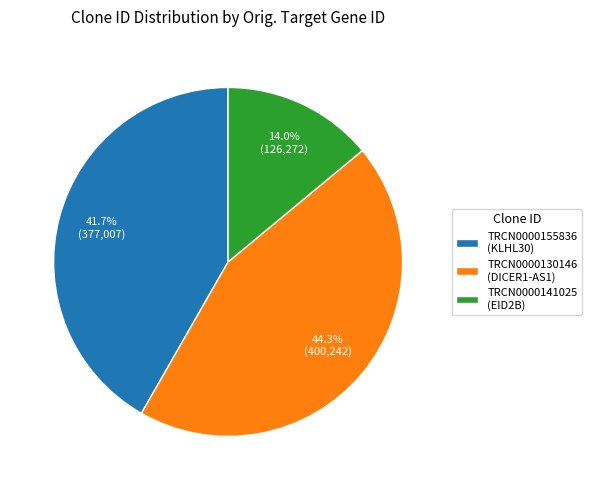

What is the smallest slice in the pie chart?

TRCN0000141025